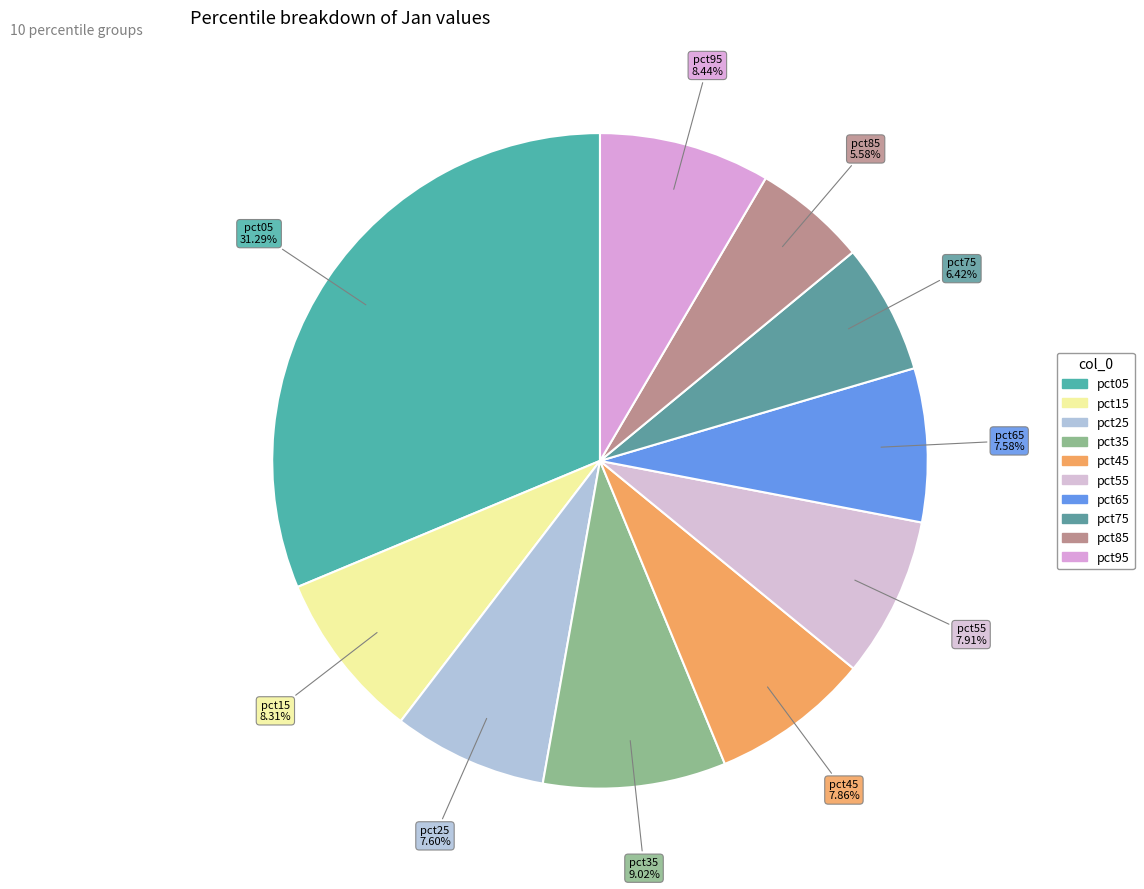

Is it true that pct75 is 6% of the pie?

True